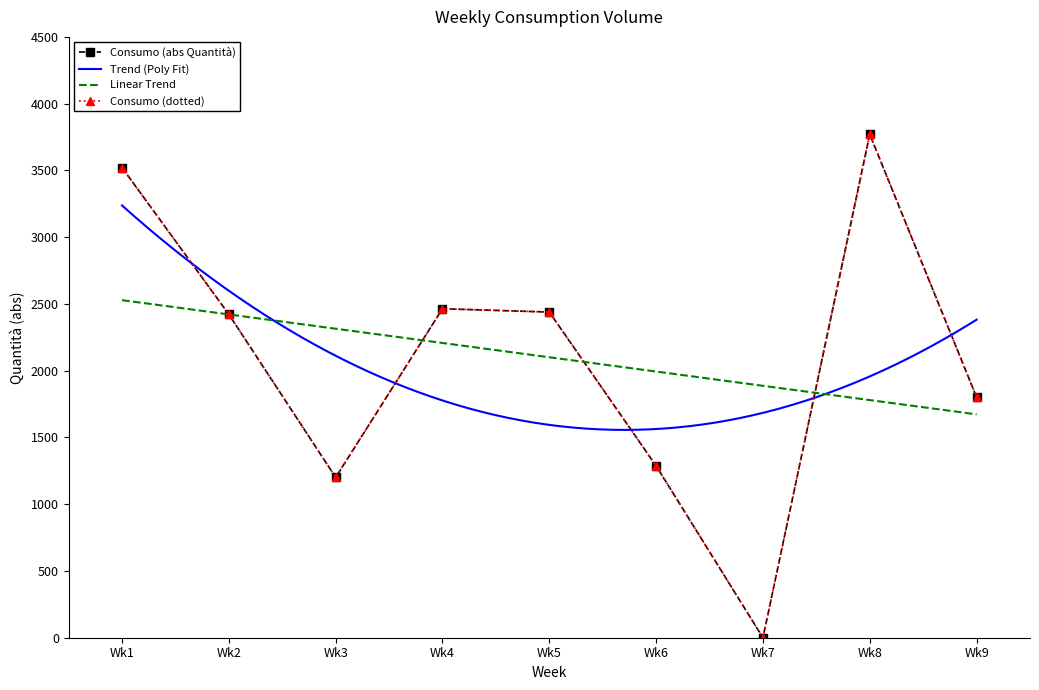

What is the sum of all values?

18905